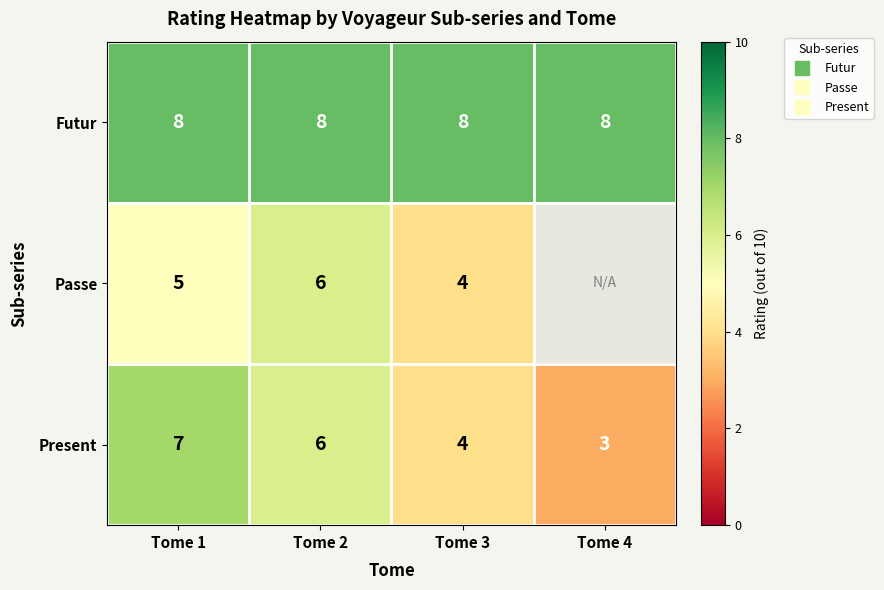

Count the number of categories in the chart.

4